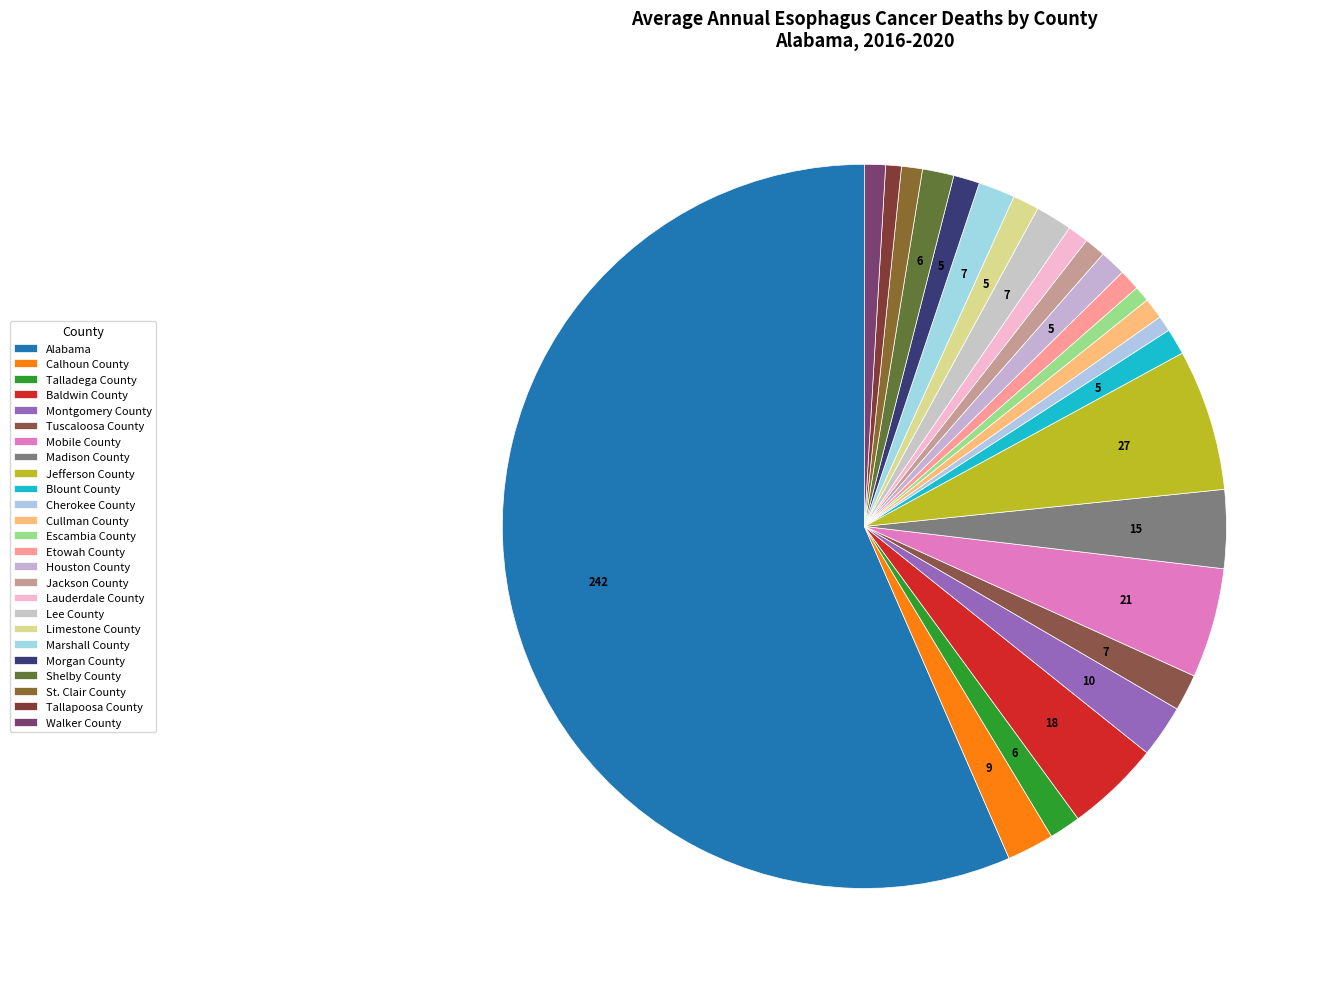

Which slice represents more than half of the pie?

Alabama